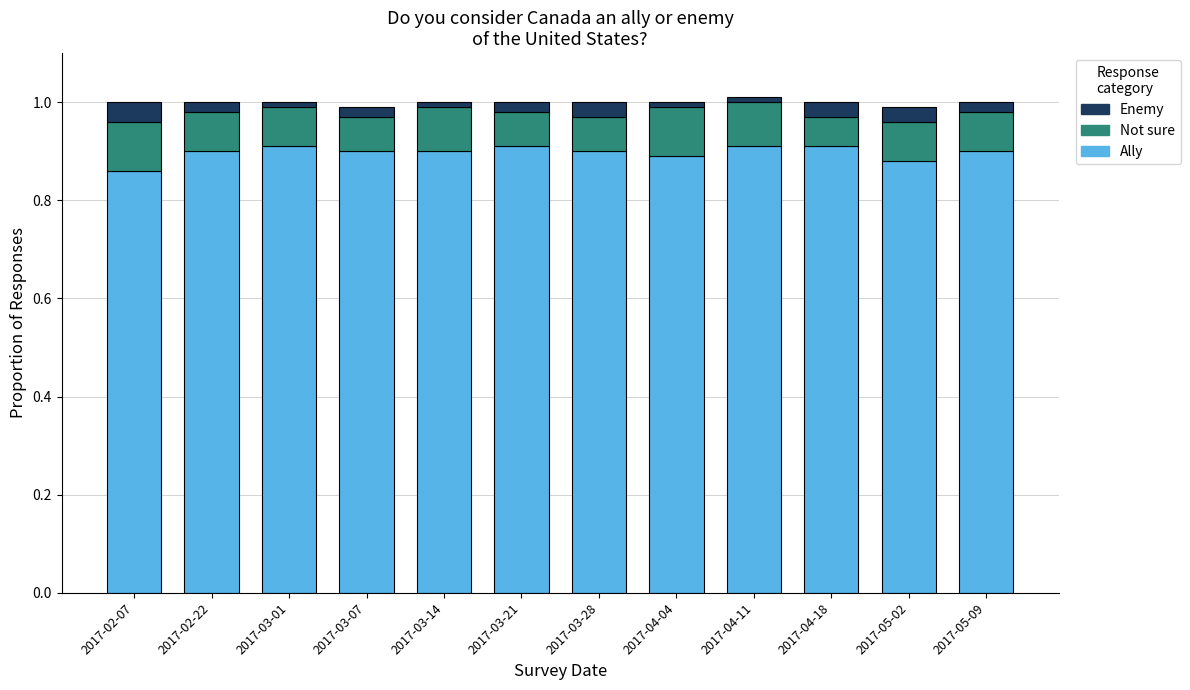

Is it true that Ally equals 1.5 at 2017-02-22?

False